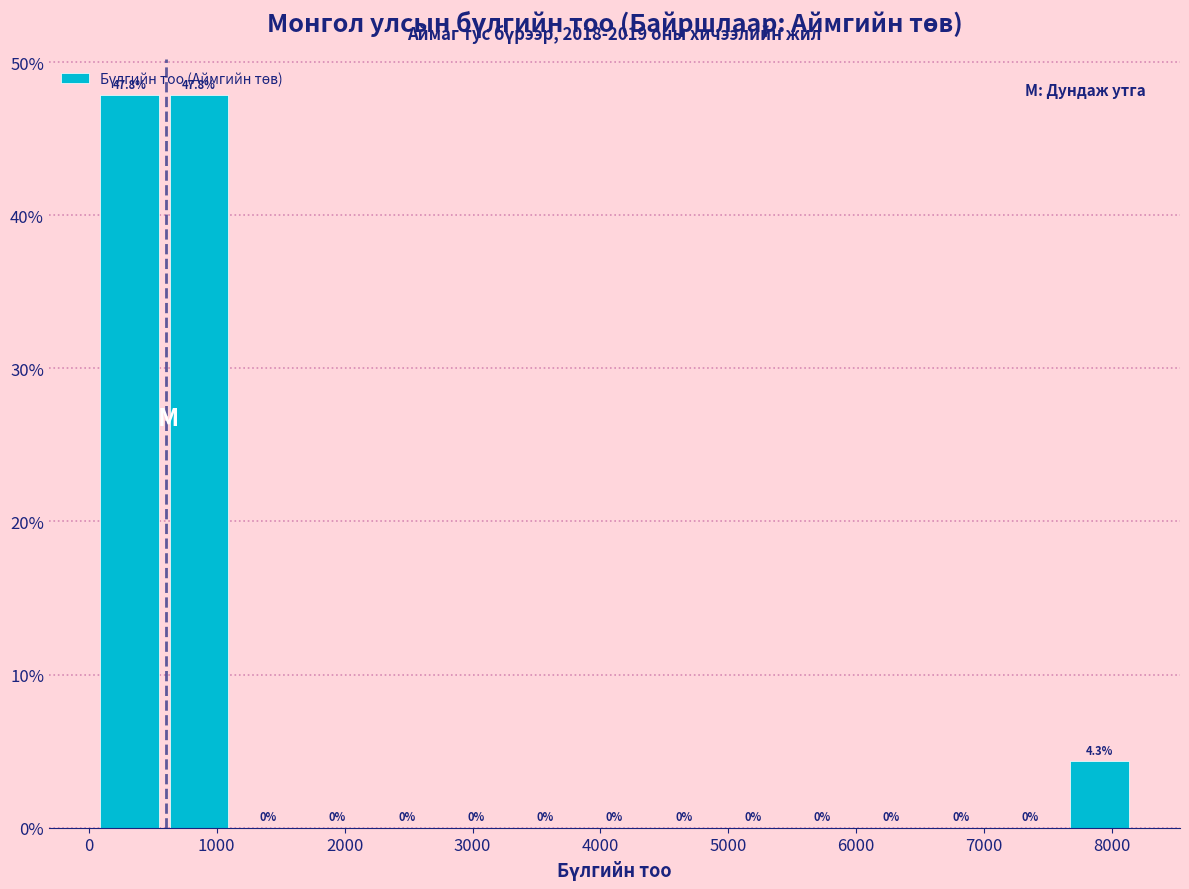

How tall is the bar that spans 7600 to 8200 on the x-axis? The bar edges are not printed on the chart, so give them approximately, as read against the axis.

4.3